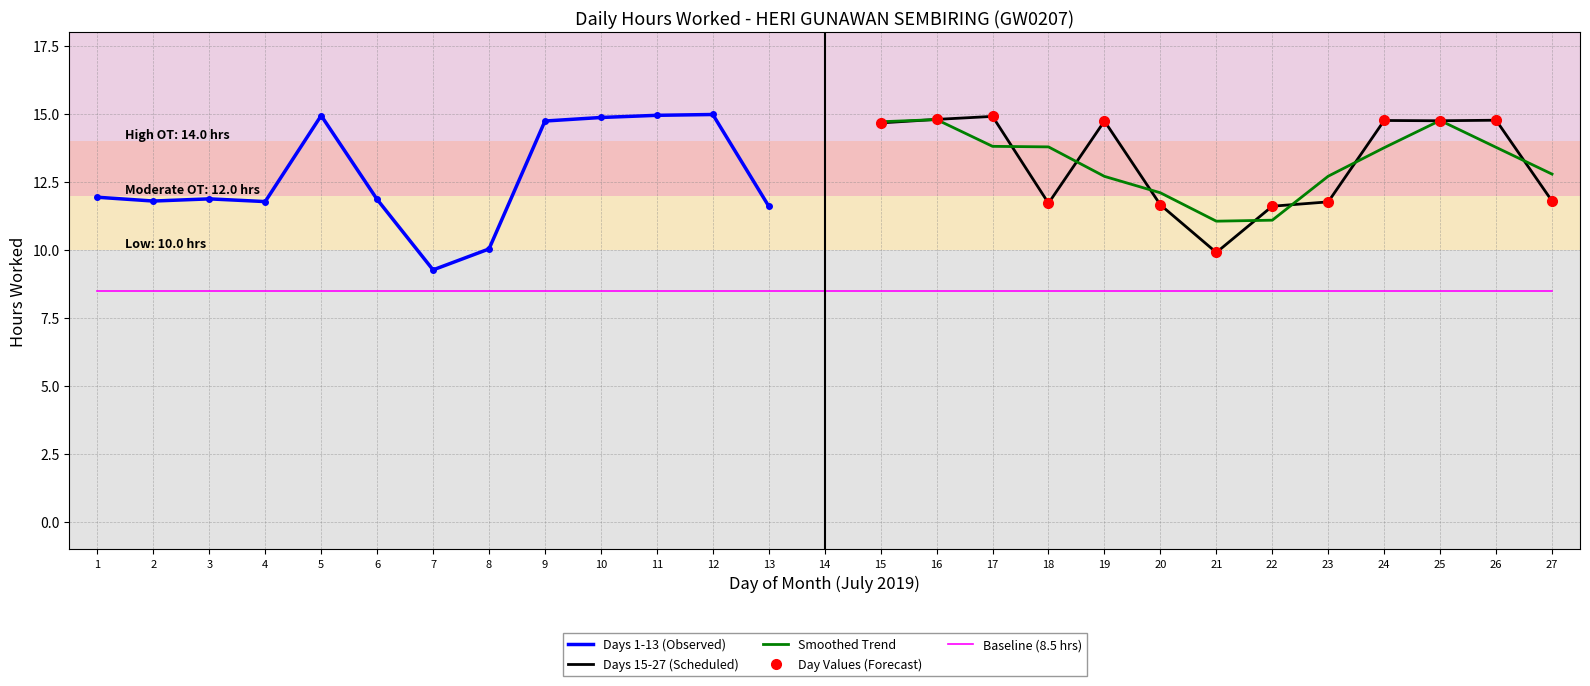

What is the sum of the values at 3 and 5?

26.8